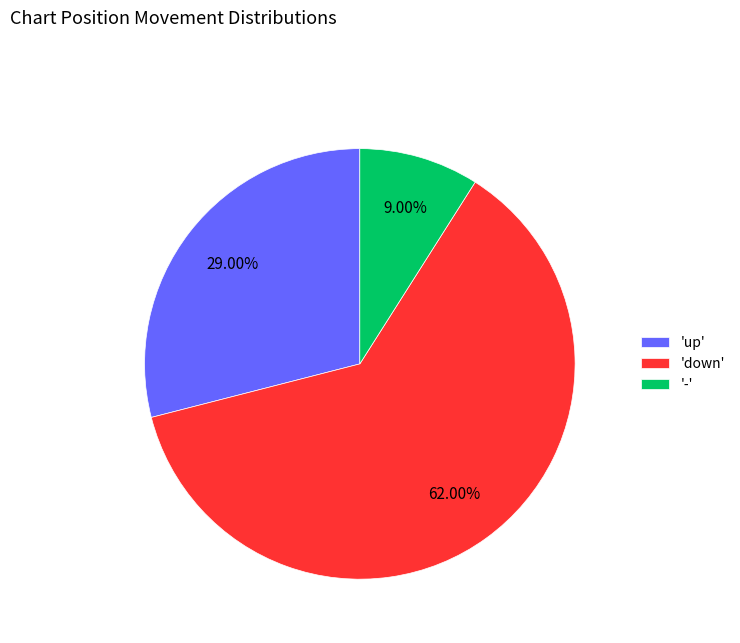

Is there any slice that represents more than half of the pie?

Yes